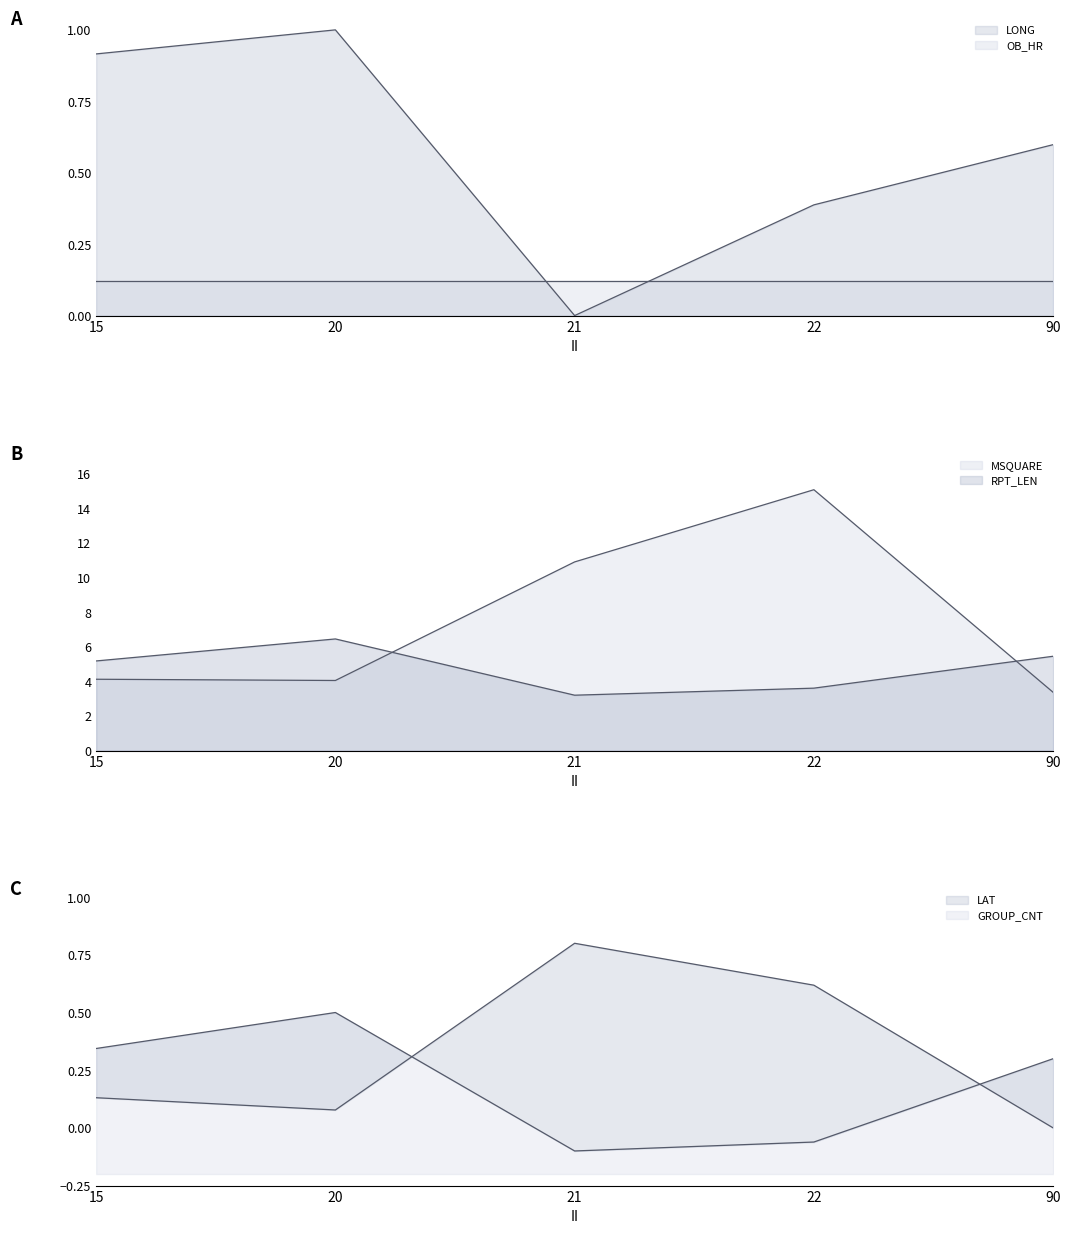

Between 22 and 15, which is larger?

15